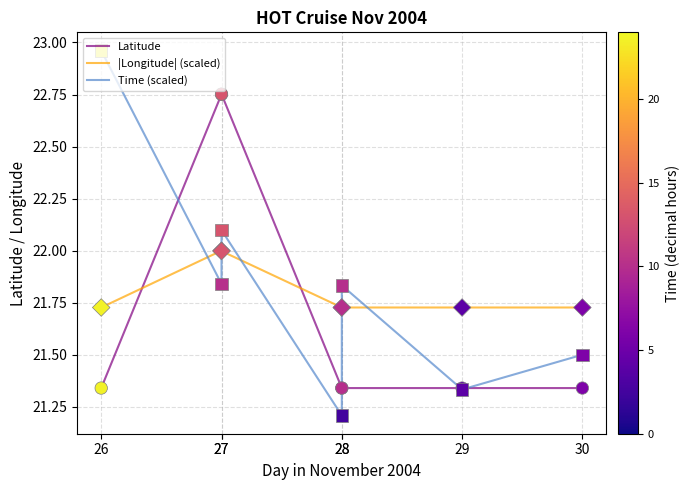

Which series has the largest Y range (max minus min)?

Time (scaled)